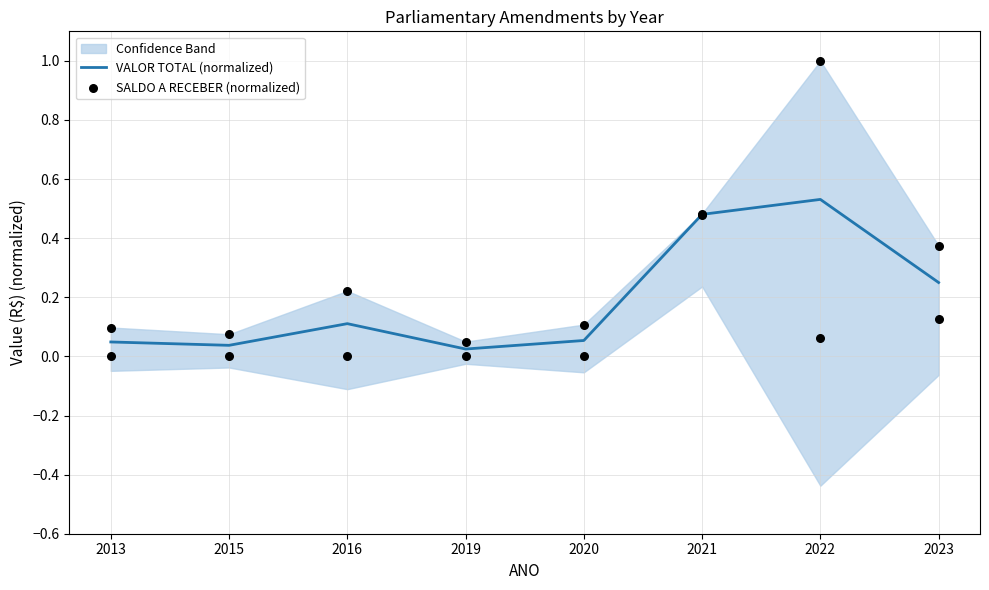

Which series reaches the minimum Y coordinate?

SALDO A RECEBER (normalized)